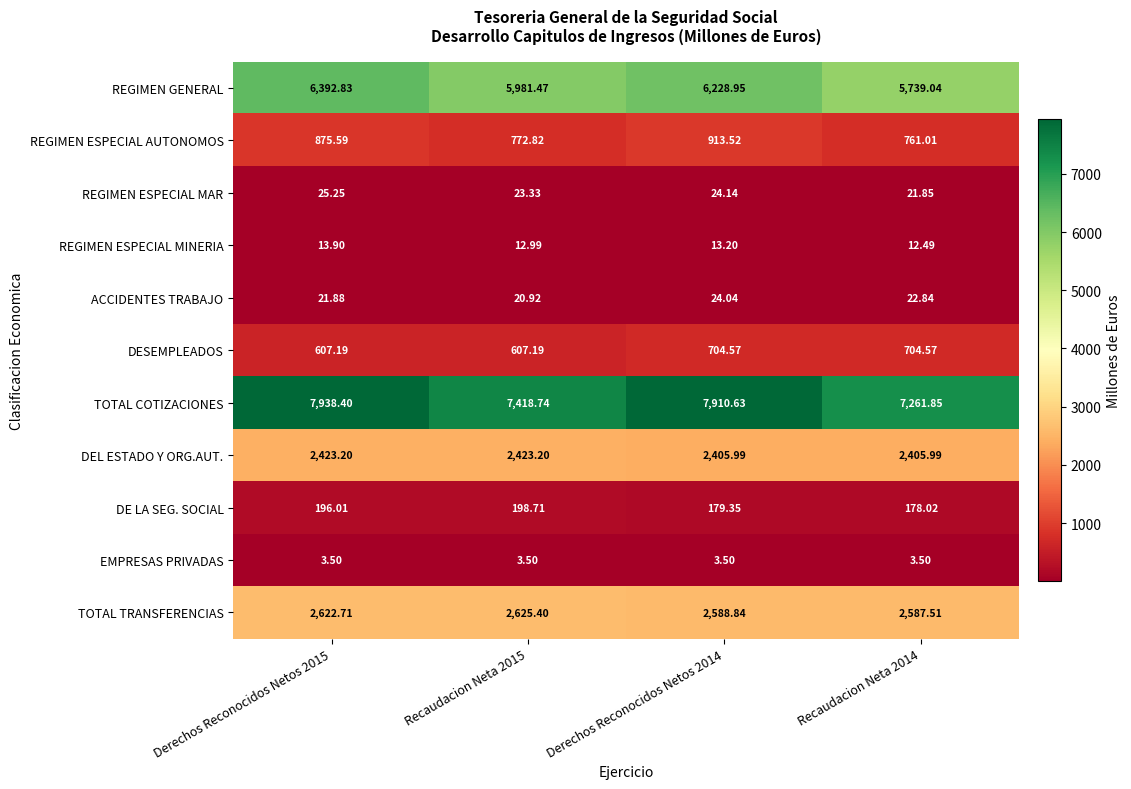

Which series has the largest total across all categories?

TOTAL COTIZACIONES